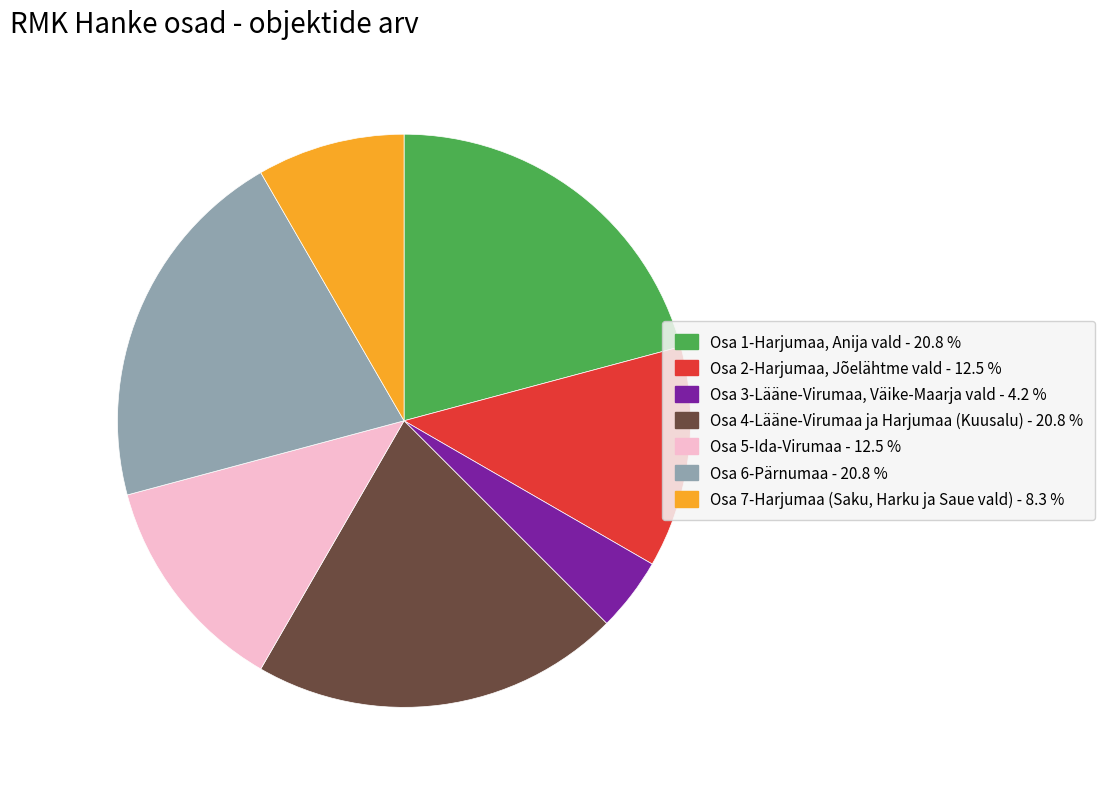

Which slice is the smallest?

Osa 3-Lääne-Virumaa, Väike-Maarja vald